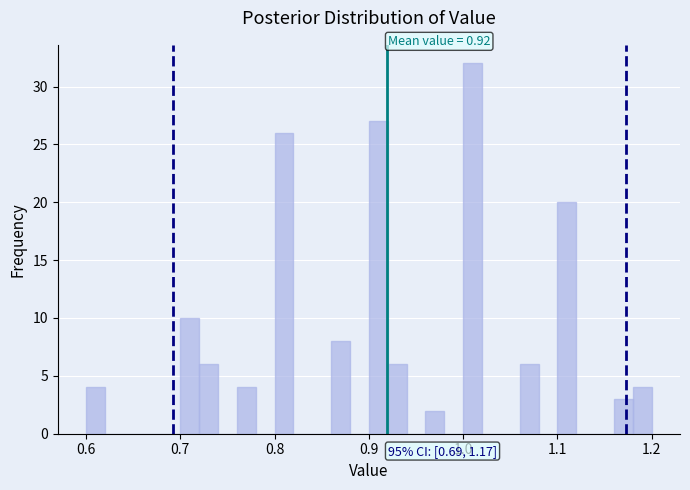

Read against the x-axis, roughly where is the centre of the tallest bar?

1.01